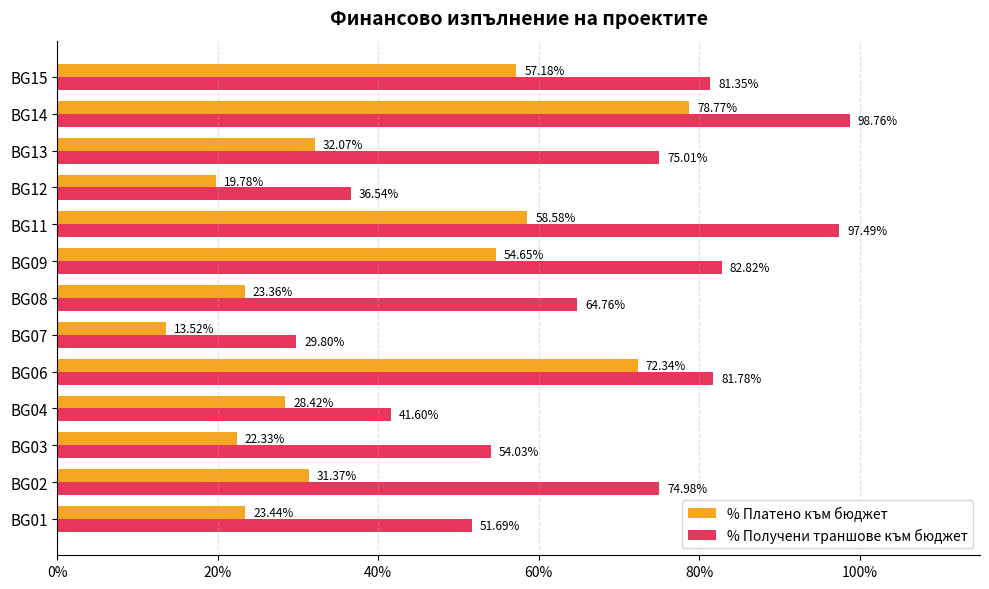

What is the value of the % Платено към бюджет bar at the 6th from the left?

0.1